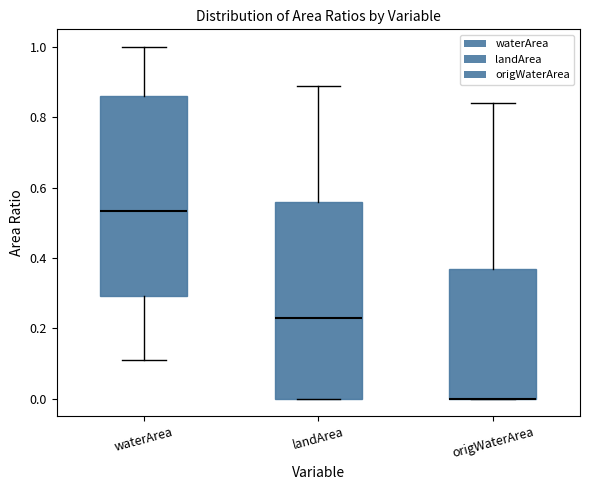

Reading left to right, read every box against the y-axis: the position of its median line, the range the box covers, and the ends of its whiskers. The values are not printed on the chart, so give them approximately, as read against the axis.

waterArea: median 0.54, box 0.30 to 0.86, whiskers 0.12 to 1.00
landArea: median 0.24, box 0.00 to 0.56, whiskers 0.00 to 0.90
origWaterArea: median 0.00 (drawn on the box's lower edge), box 0.00 to 0.38, whiskers 0.00 to 0.84